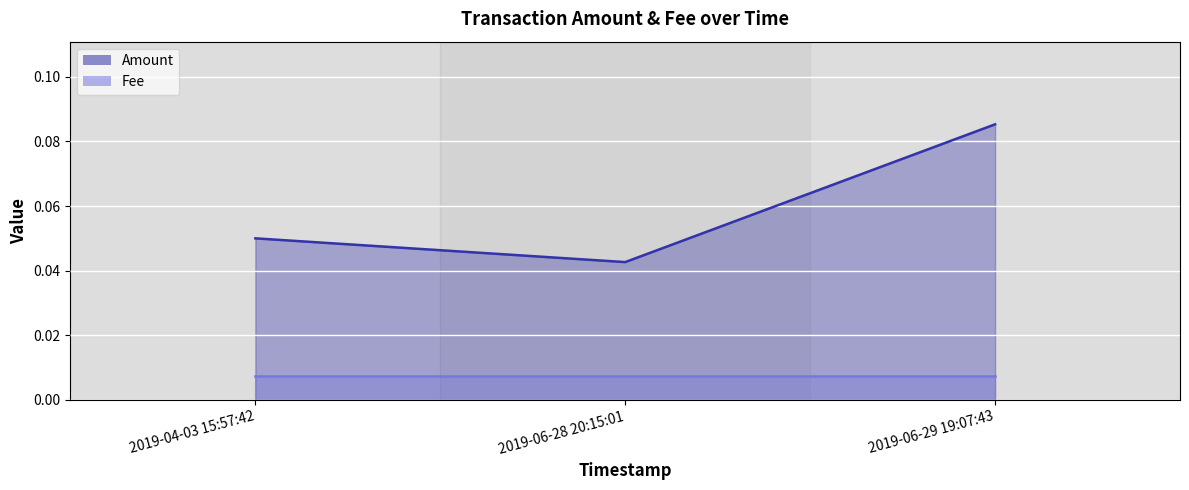

Is it true that Amount line equals 0.0 at 2019-06-28 20:15:01?

True